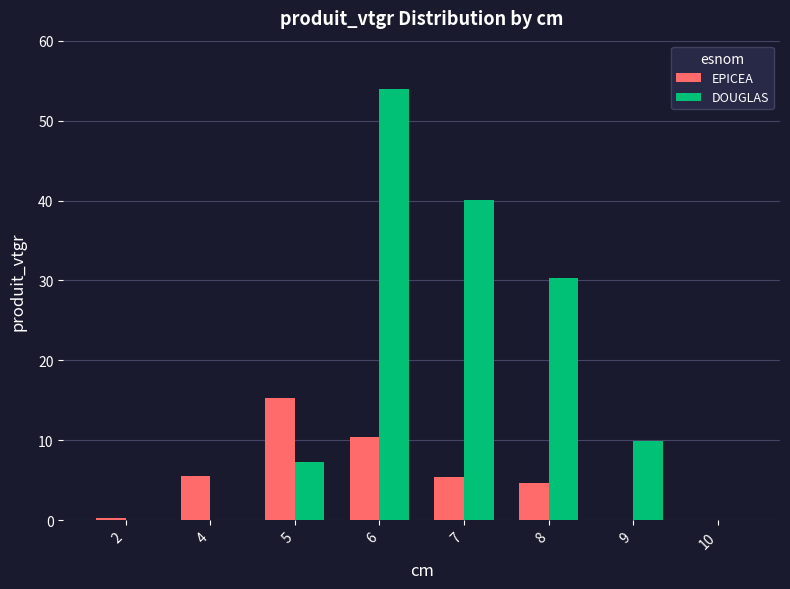

The value of EPICEA at 9 is 0.0. True or false?

True